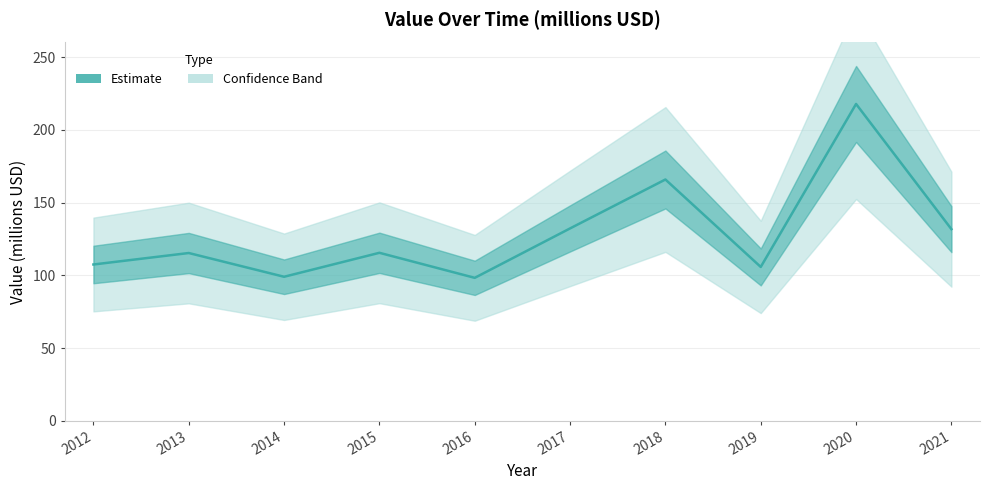

How many data points are above 115?

6